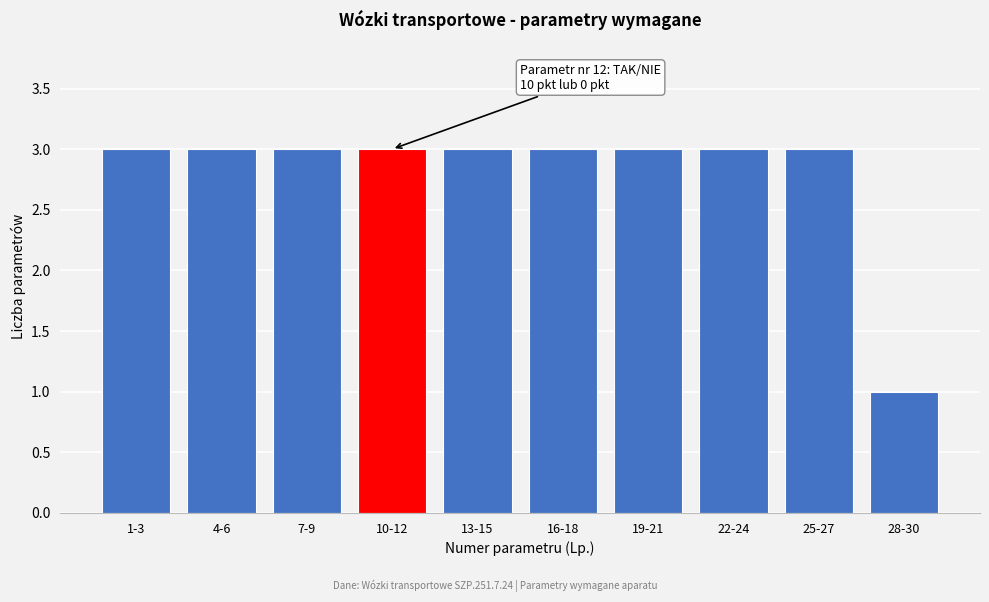

Reading left to right, extract all data points from this chart.

3	3	3	3	3	3	3	3	3	1